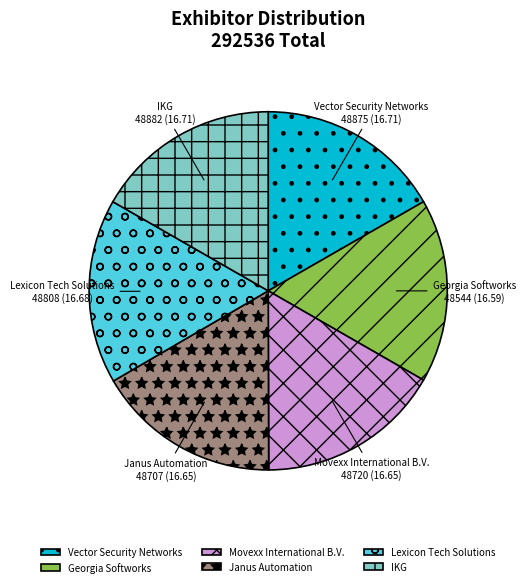

How many segments does this pie chart have?

6